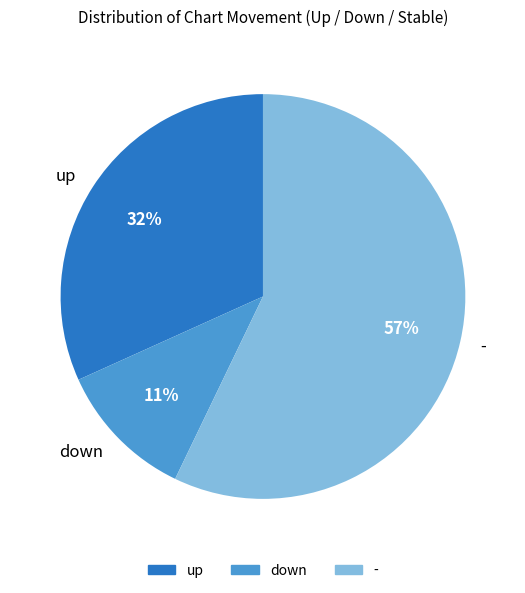

To the nearest percent, what is the combined percentage of up and down?

43%